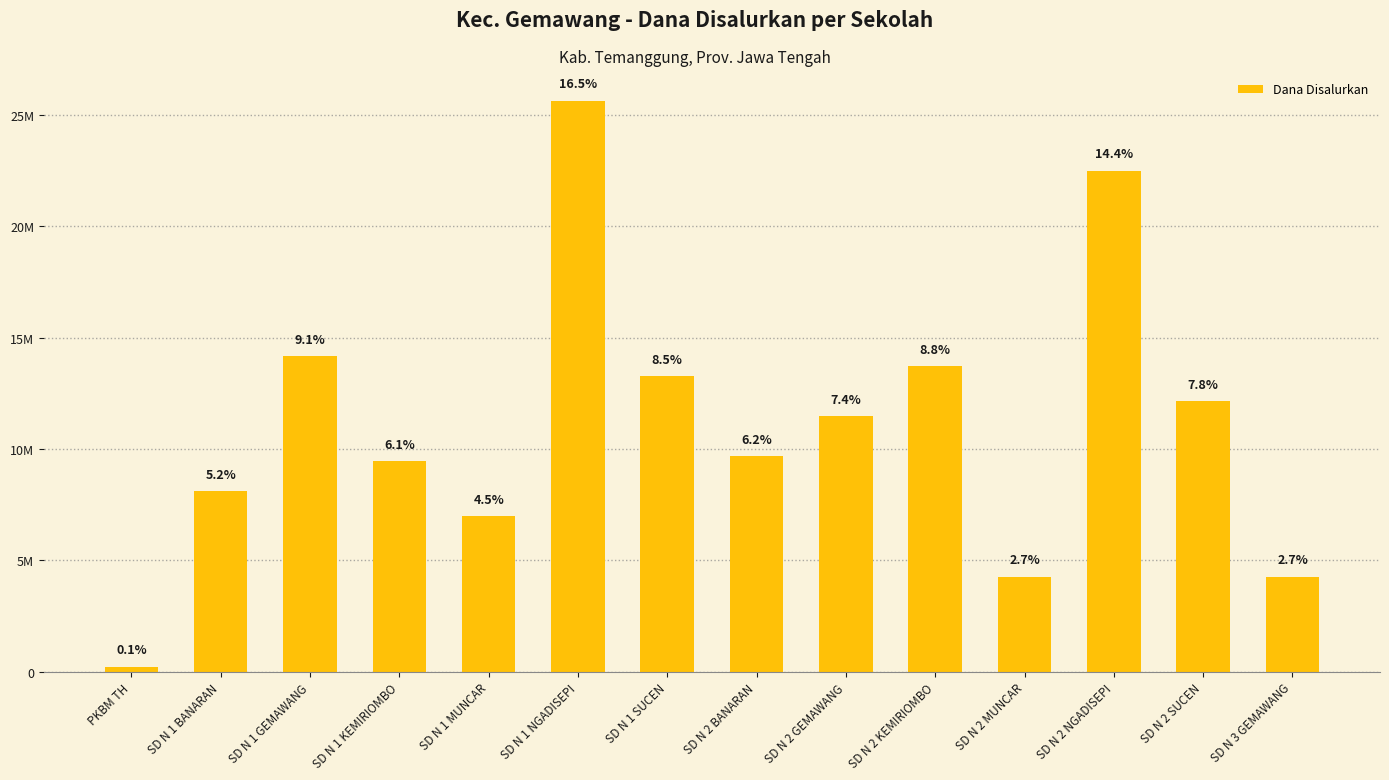

What is the average value?

11137500